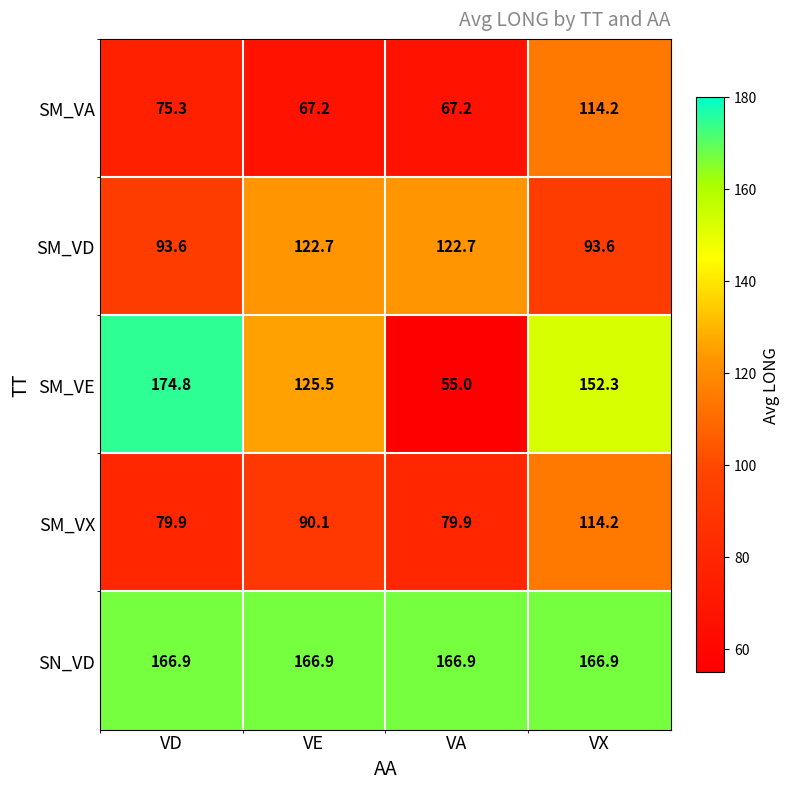

At which label is SM_VA closest to 90?

VD